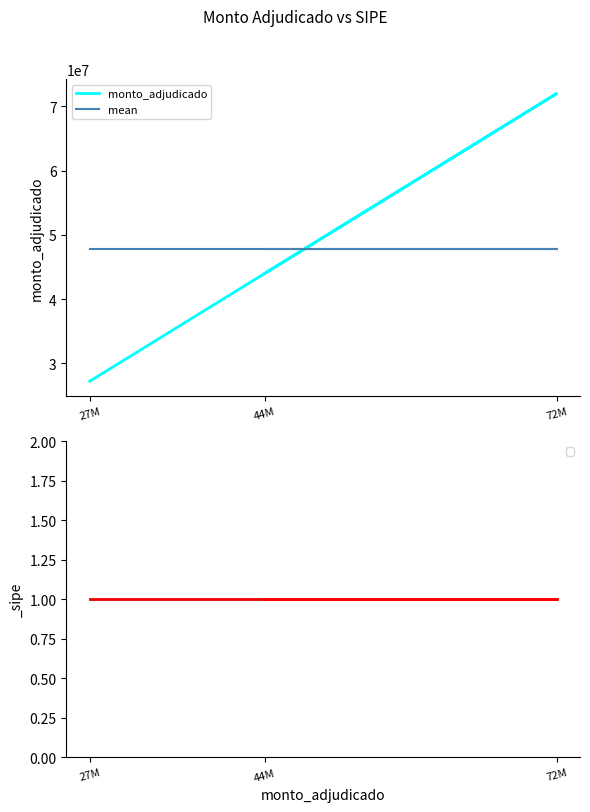

What position from the right is 27M?

3